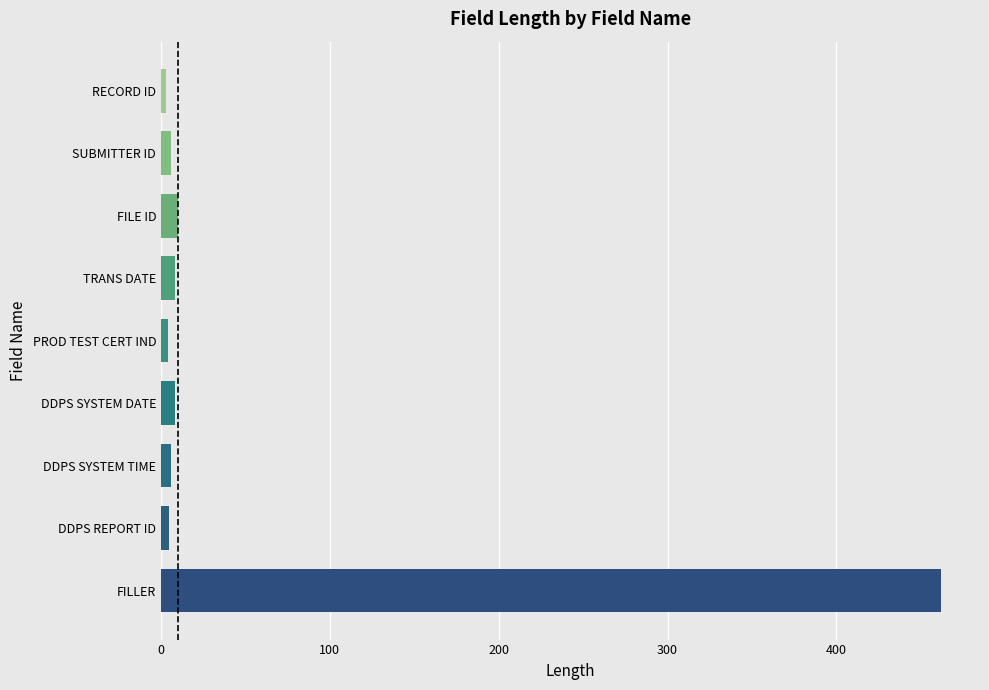

What is the maximum value shown in the chart?

462